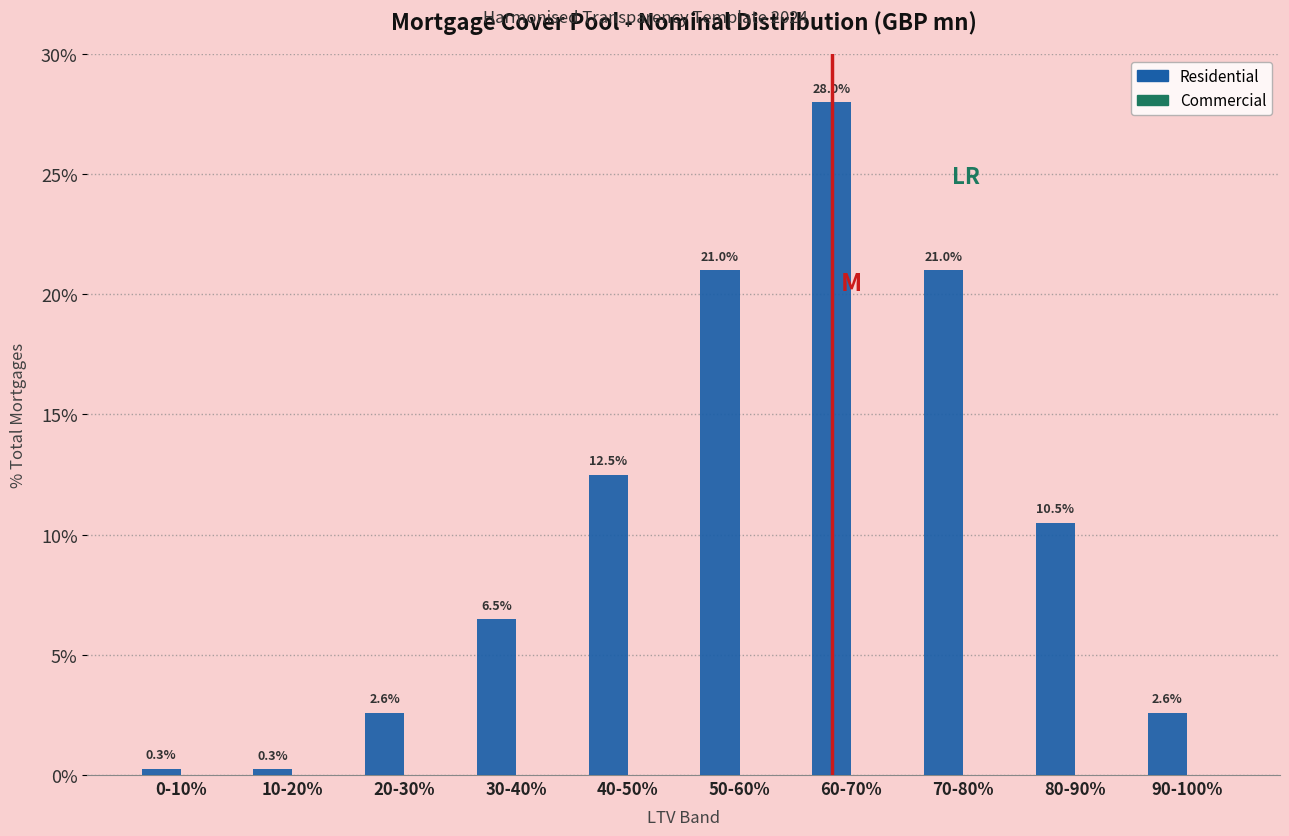

Reading left to right, what are all the values shown in this chart?

0.3	0.3	2.6	6.5	12.5	21.0	28.0	21.0	10.5	2.6